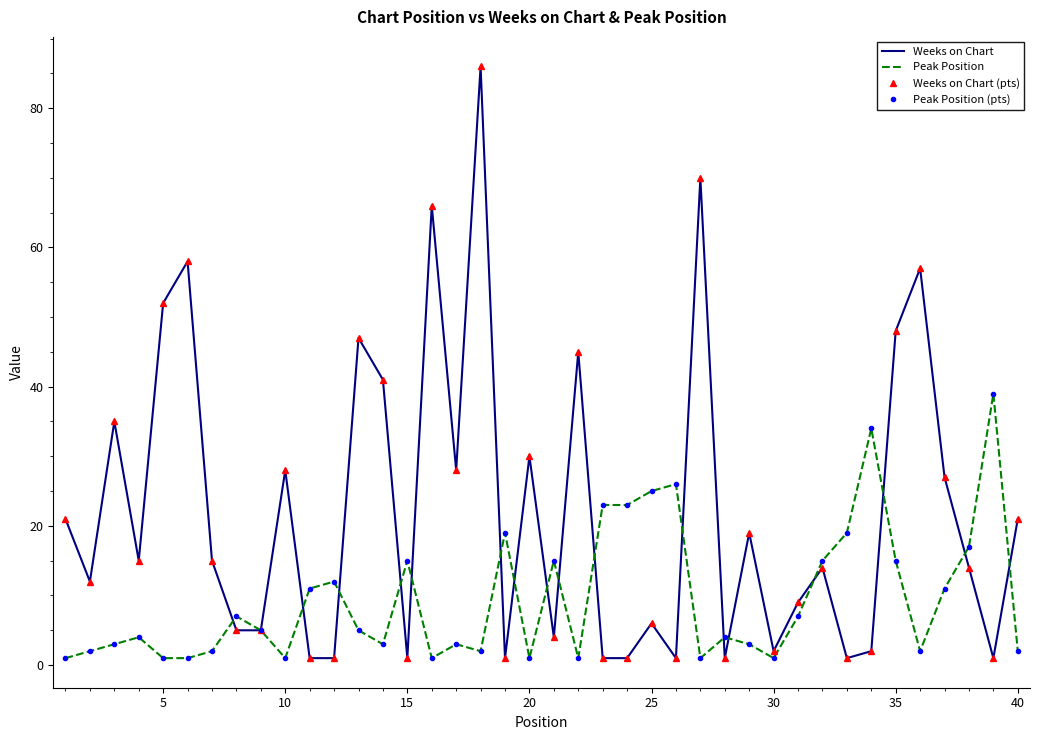

What is the difference between the second highest and second lowest values in the Weeks on Chart (pts) series?

69